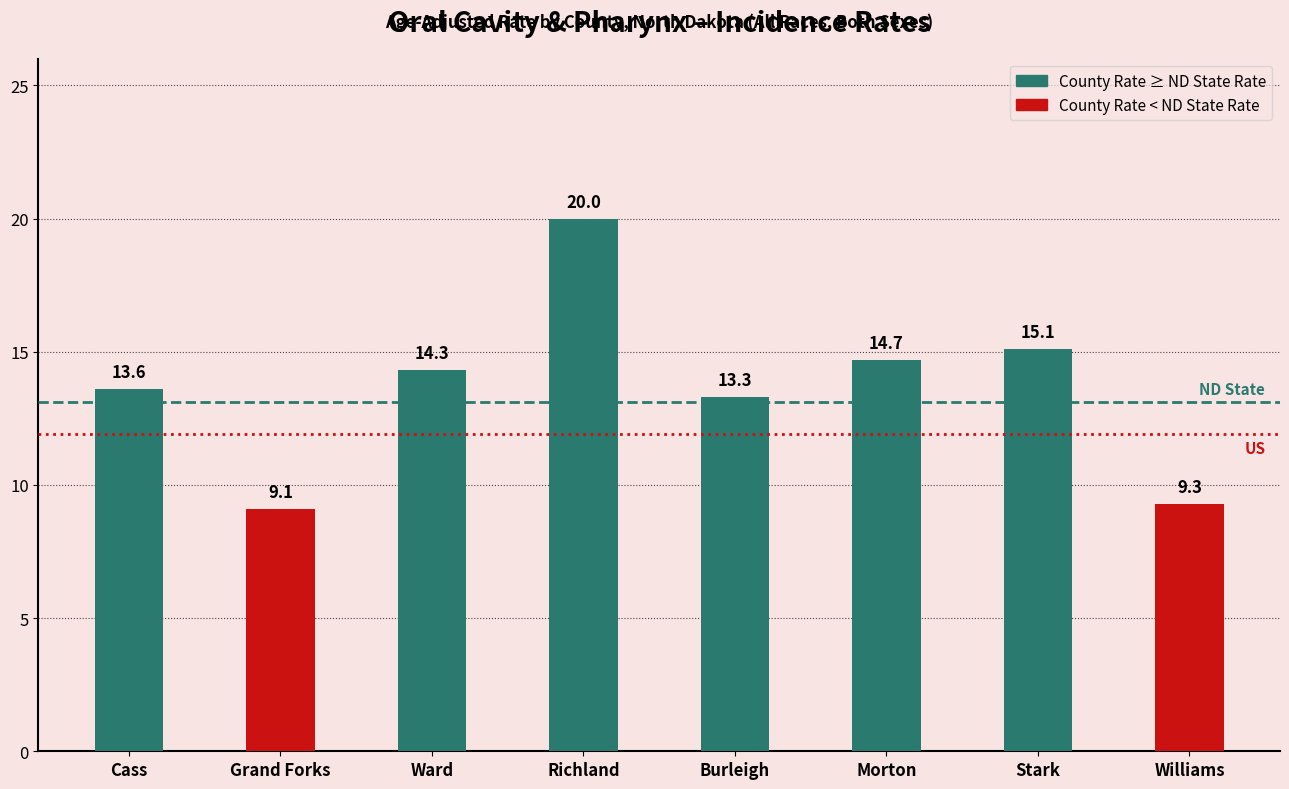

Are the bars grouped side by side (vs. stacked)?

No